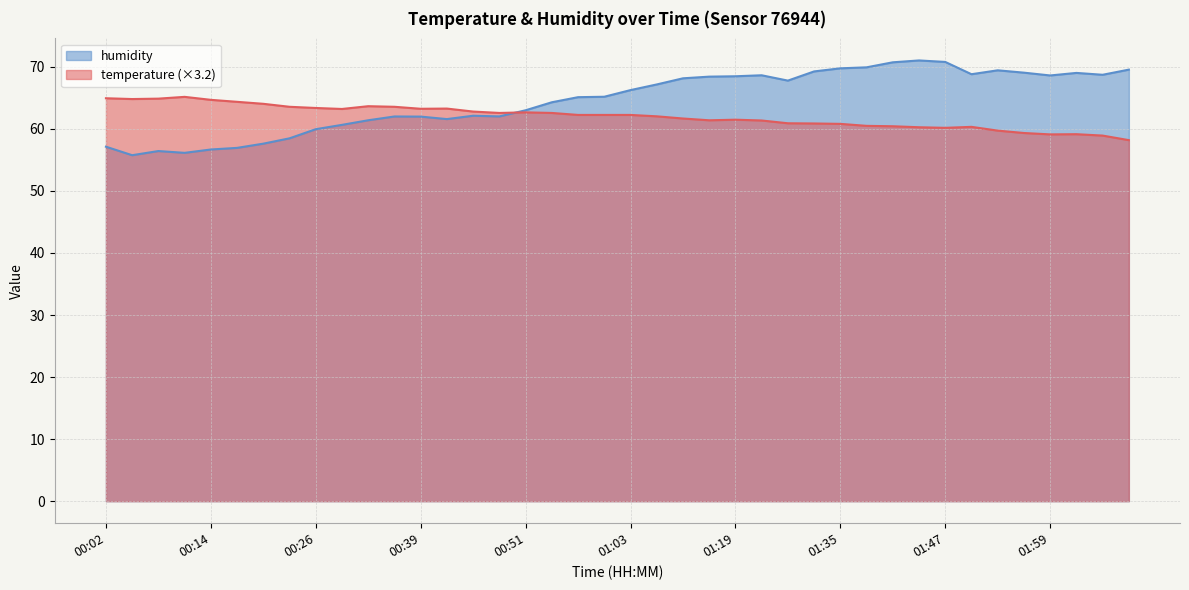

What is the total value across all series at 01:32?

130.1